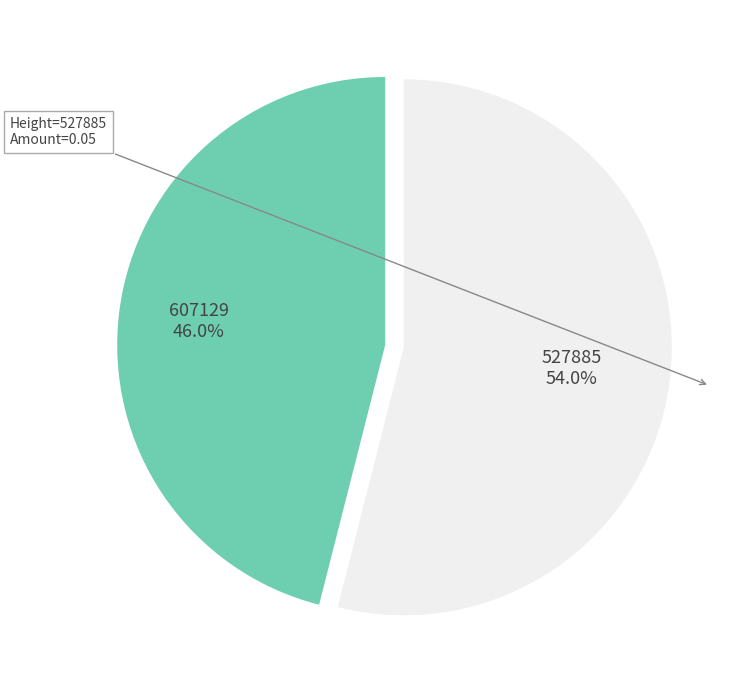

To the nearest percent, what percentage of the pie is 527885?

54%